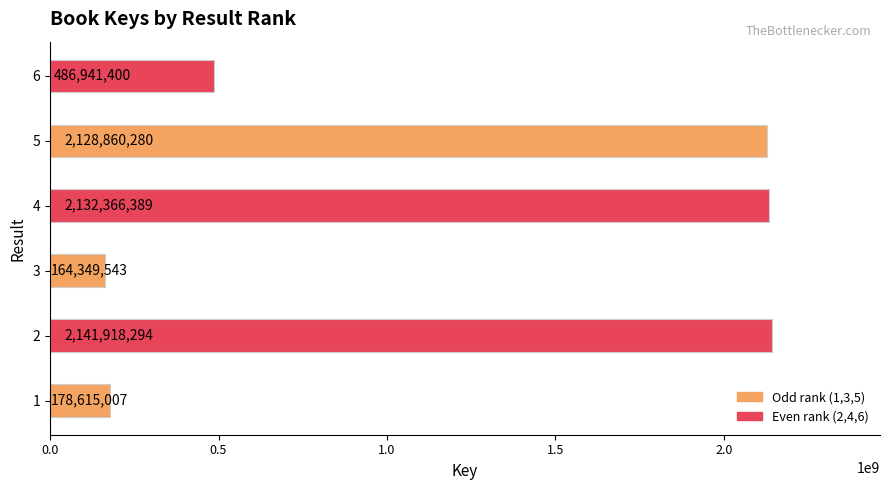

At which label is the value closest to 1153133918?

6